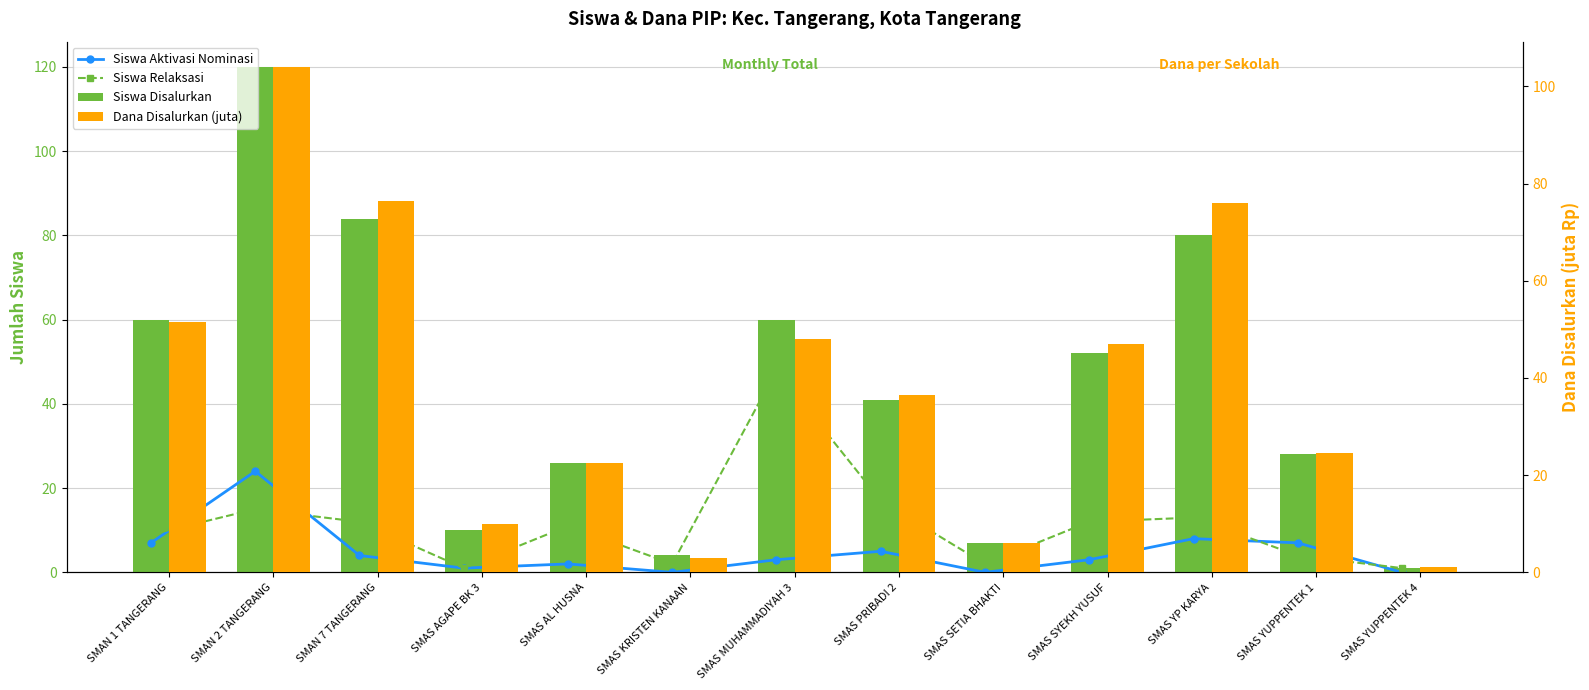

What is the label of the 4th bar from the left?

SMAS AGAPE BK 3